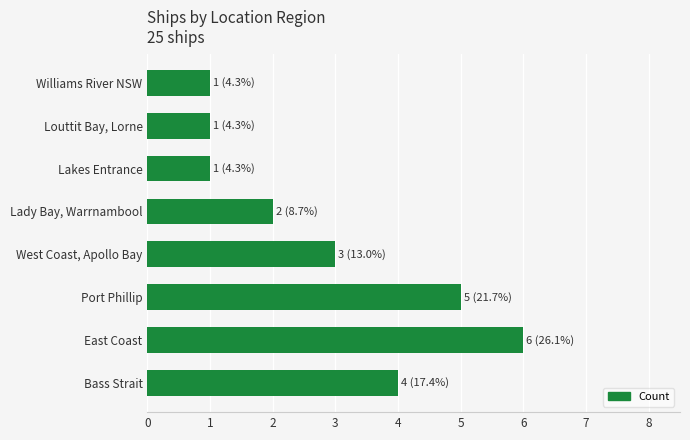

How many values are below 3?

4